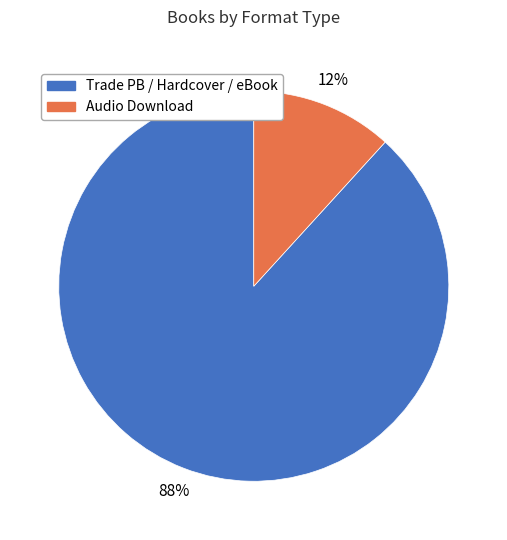

How many segments does this pie chart have?

2